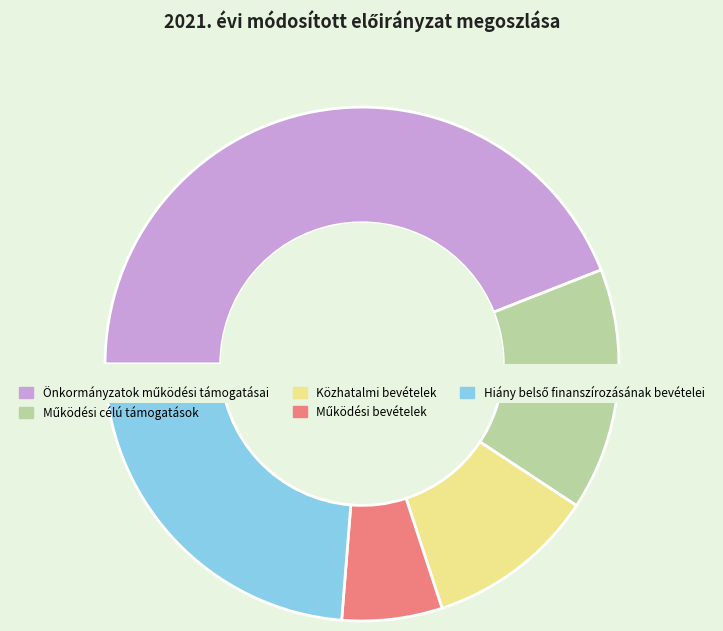

What is the smallest slice in the pie chart?

Működési bevételek